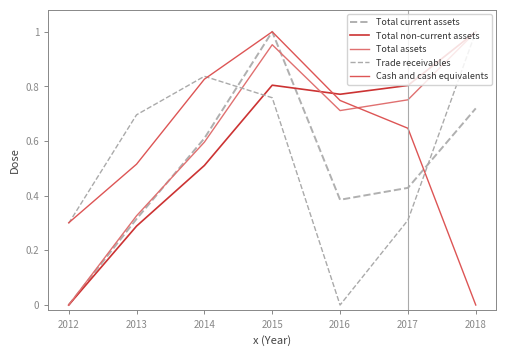

Does the chart display data point markers on the line(s)?

No